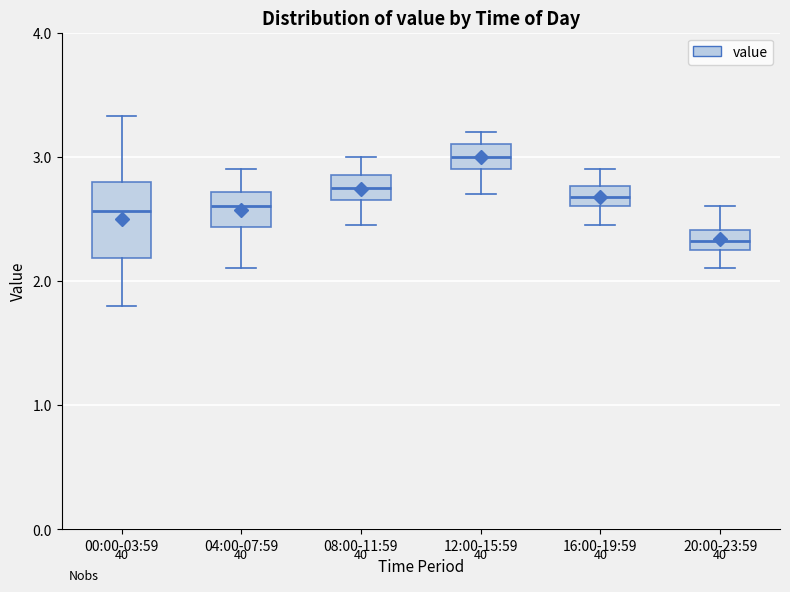

Which box has the lowest median line?

20:00-23:59